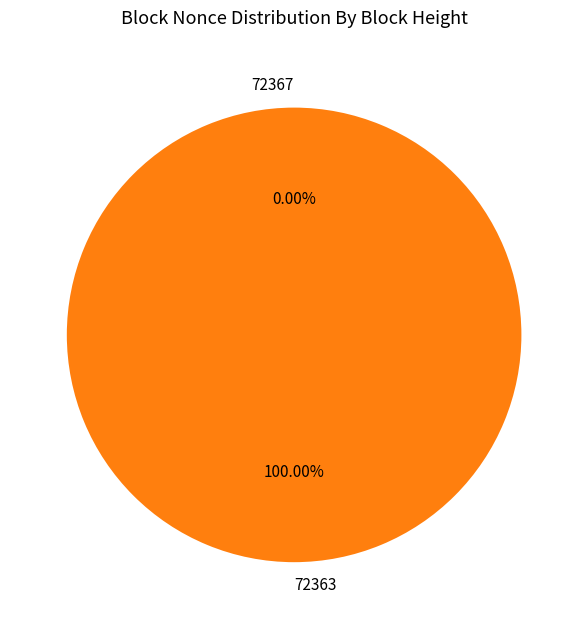

Which slice is the largest?

72363